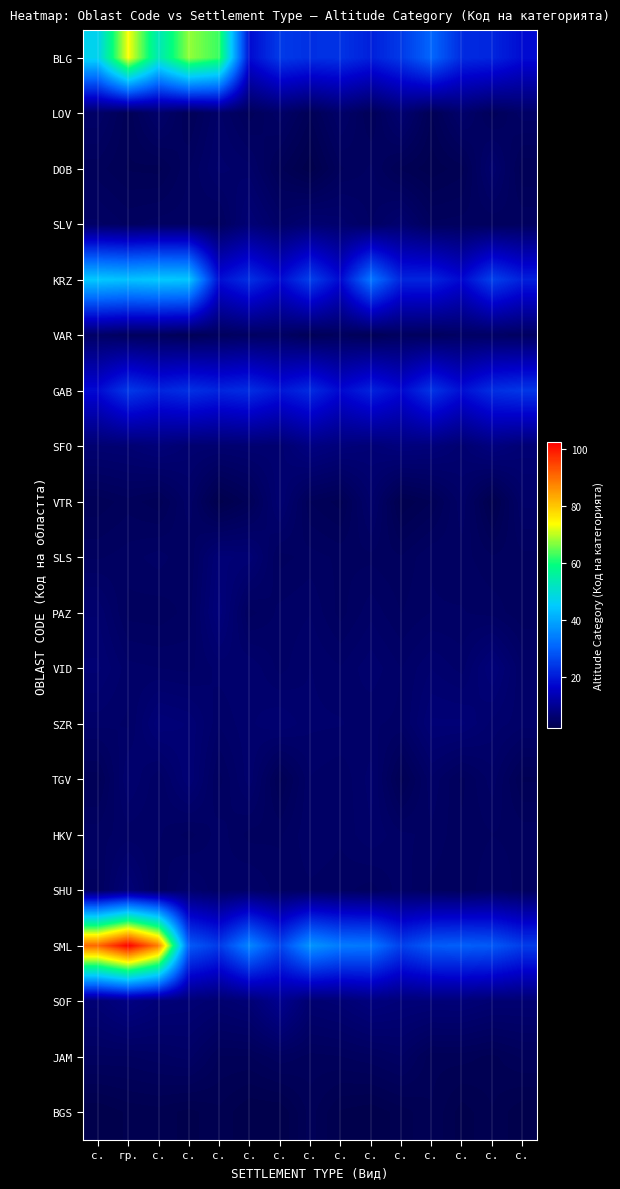

Which series has the largest total across all categories?

SML